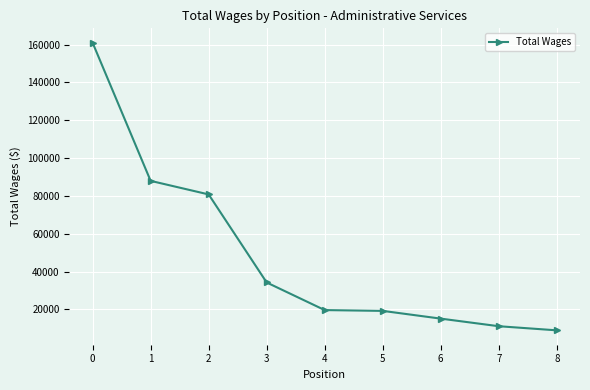

What is the value of the 7th point from the left?

15120